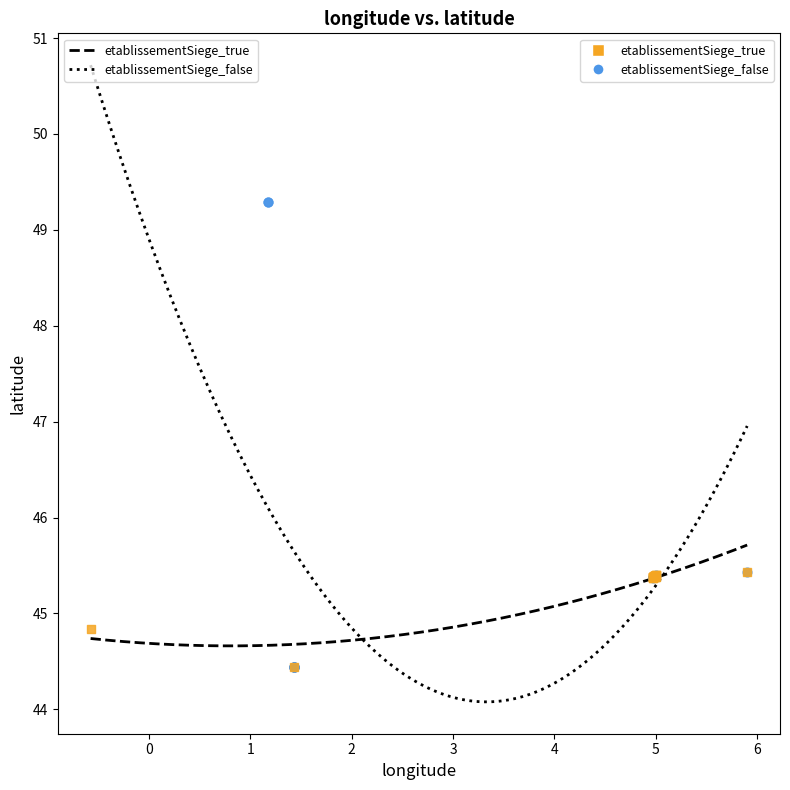

Which series contains the highest Y value?

etablissementSiege_false